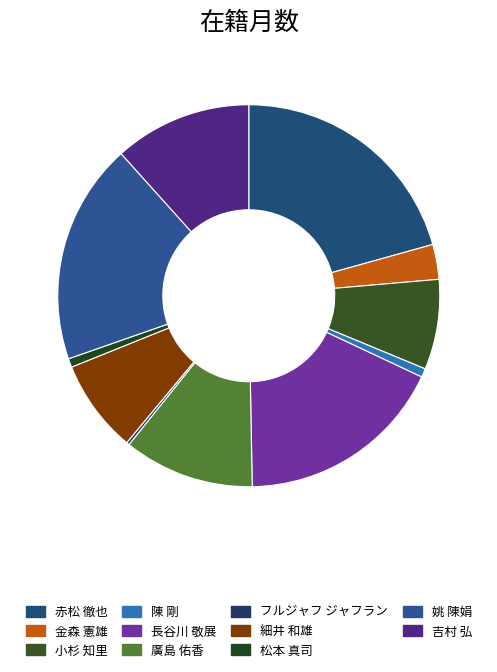

The 赤松 徹也 slice represents 34% of the pie. True or false?

False